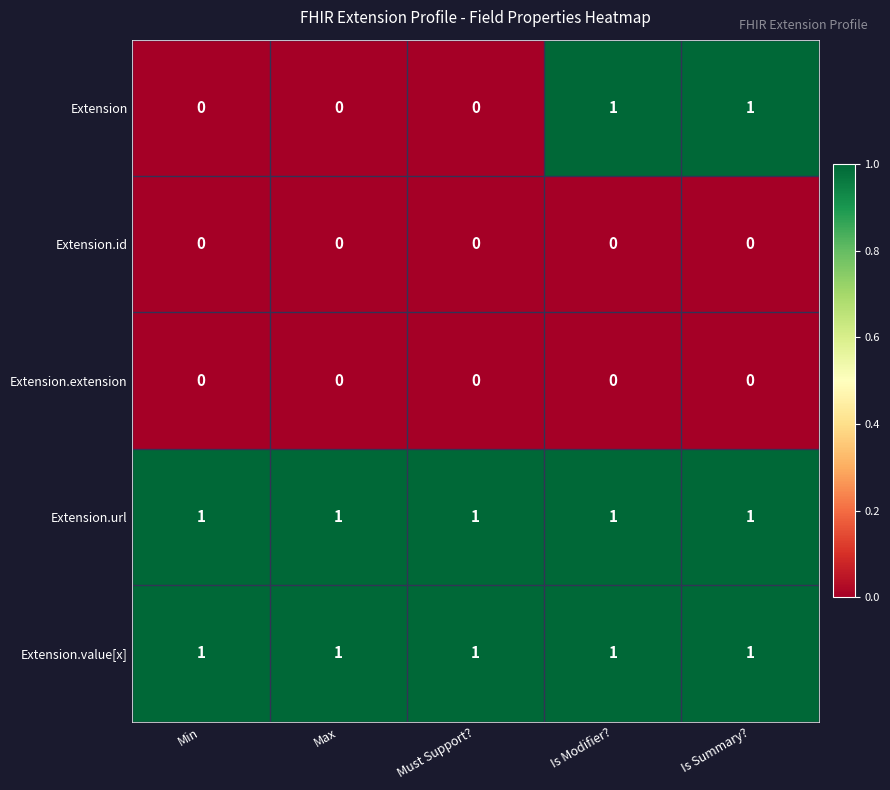

At how many categories does at least one series exceed 0?

5